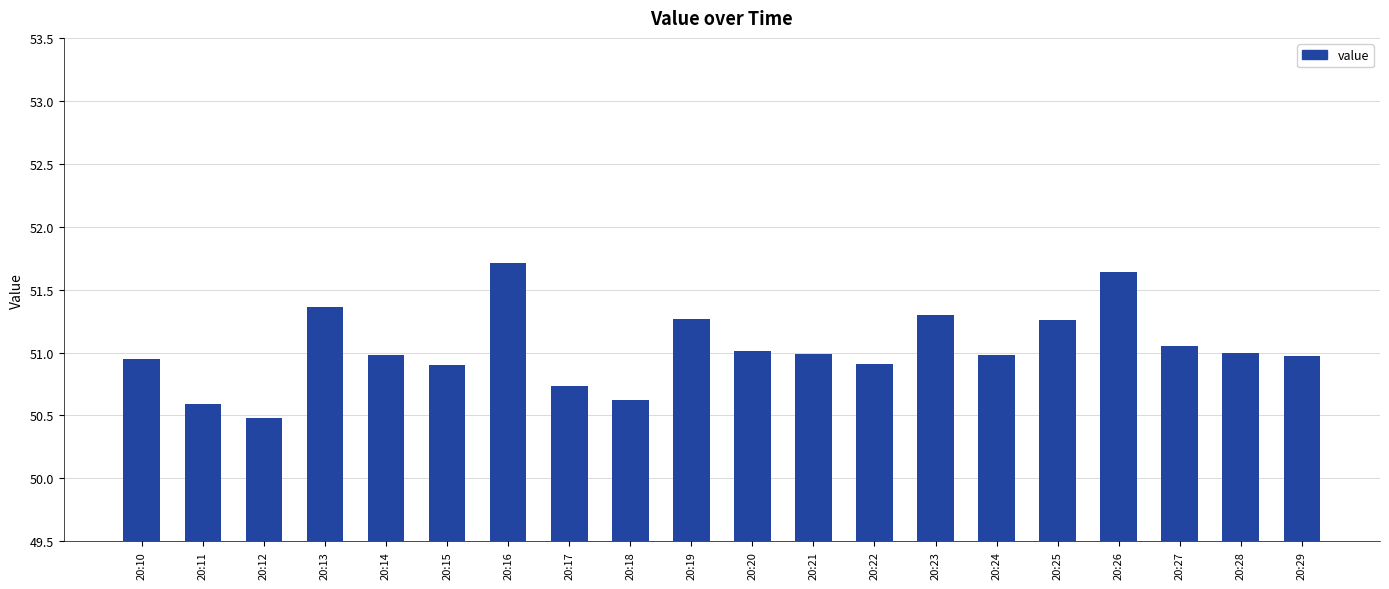

Approximately how many times larger is the value at 20:12 compared to 20:25?

1.0